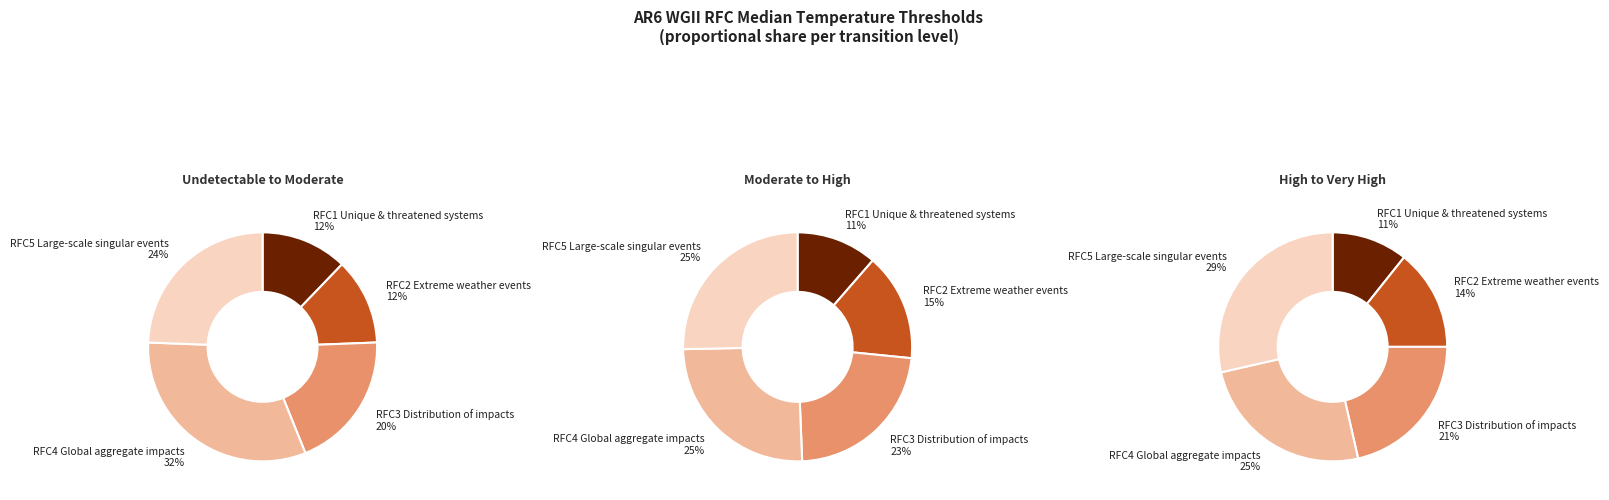

Which has a higher value, Undetectable to Moderate (Median) or Moderate to High (Median)?

Moderate to High (Median)